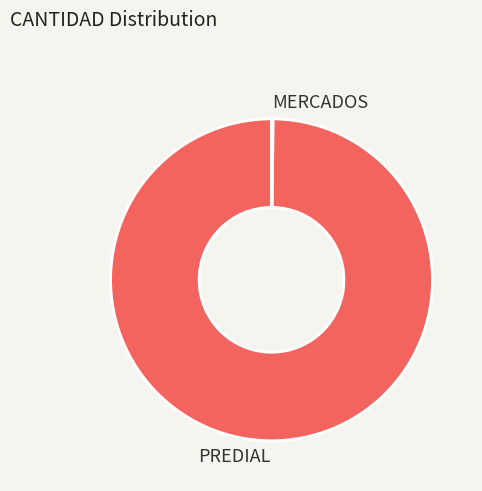

Is there any slice that represents more than half of the pie?

Yes